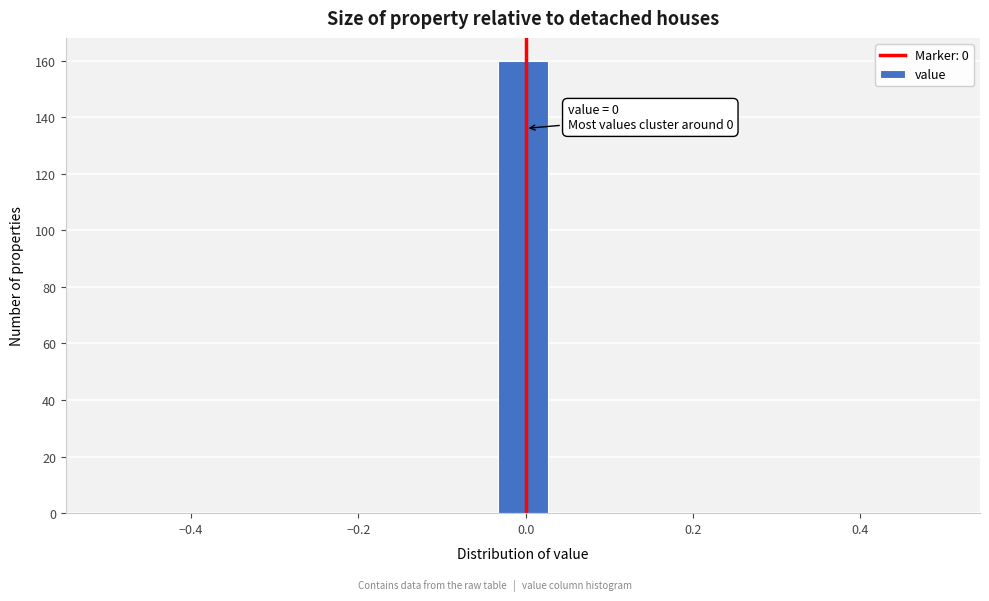

Read against the x-axis, roughly where is the centre of the tallest bar?

0.00